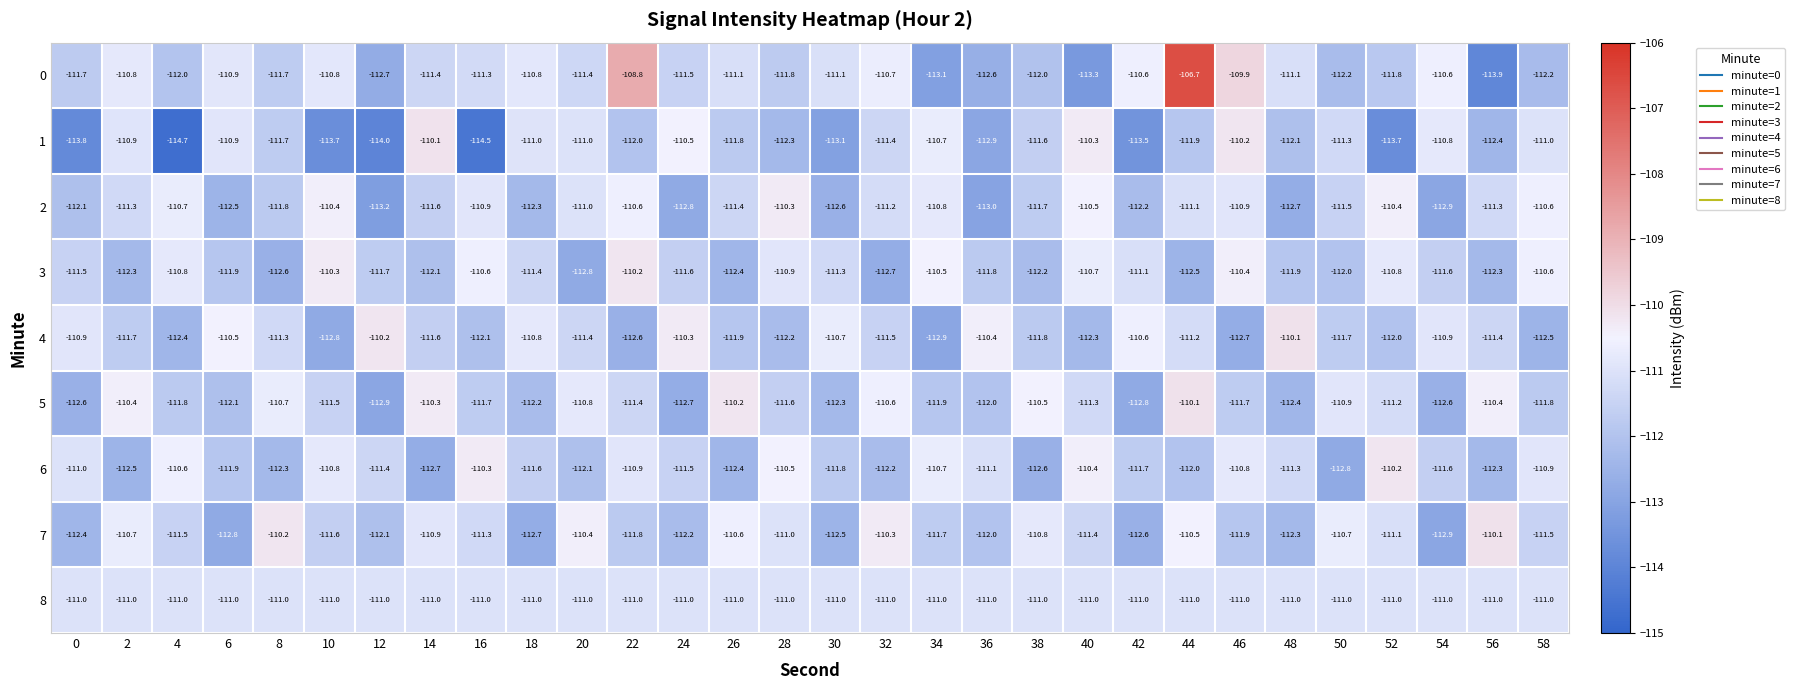

Which series has the widest spread of values?

0